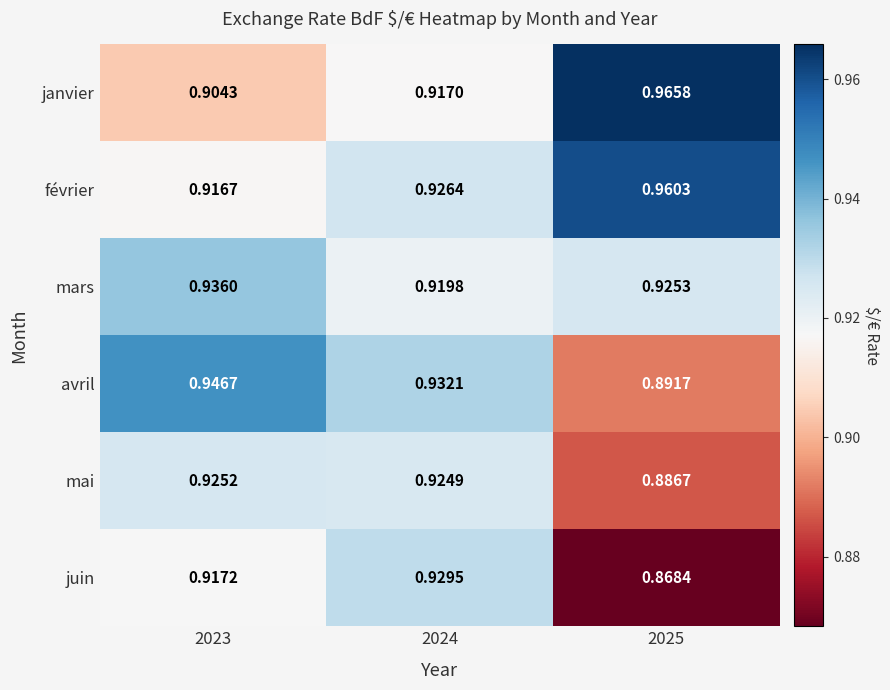

Between 2023 and 2024, which series saw the biggest shift?

mars